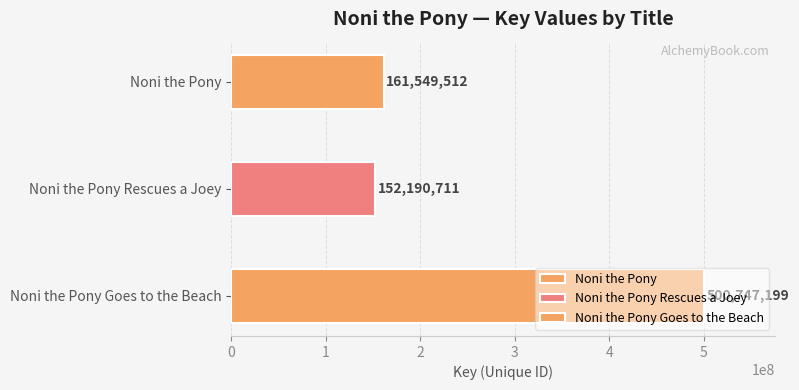

What is the difference between the values at Noni the Pony Rescues a Joey and Noni the Pony Goes to the Beach?

348556488